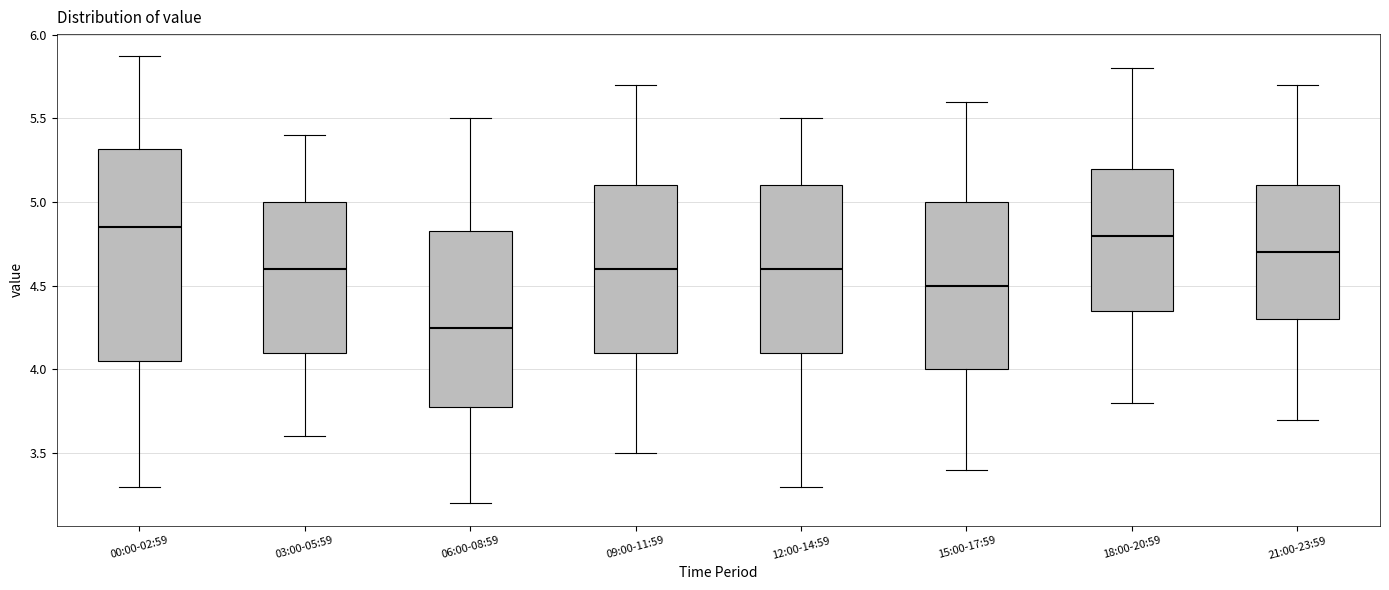

Which box has the lowest median line?

06:00-08:59